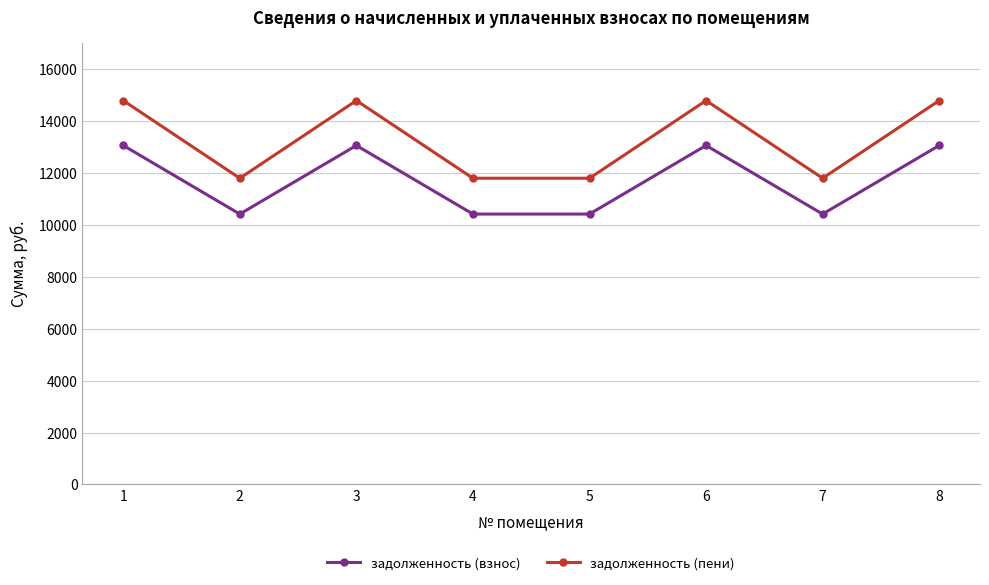

Which series has the widest spread of values?

задолженность (пени)